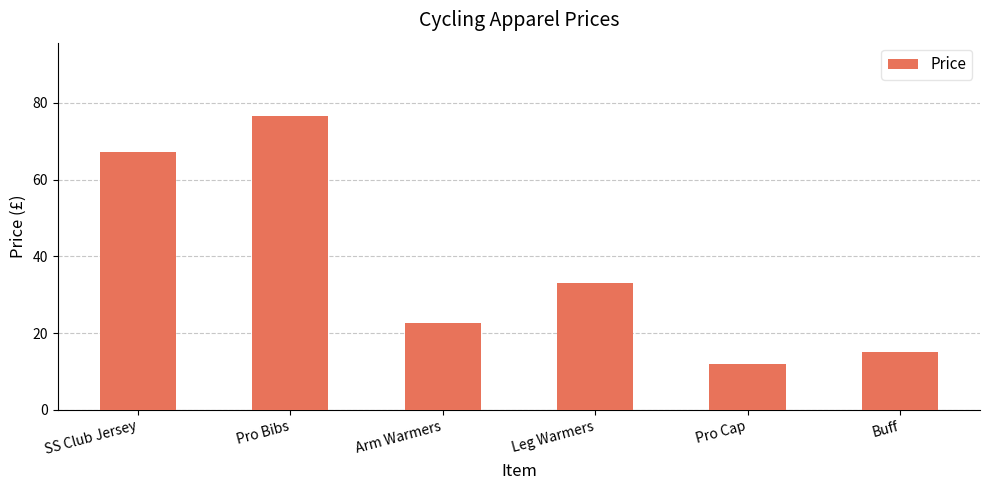

What is the value of the 6th bar from the left?

15.0